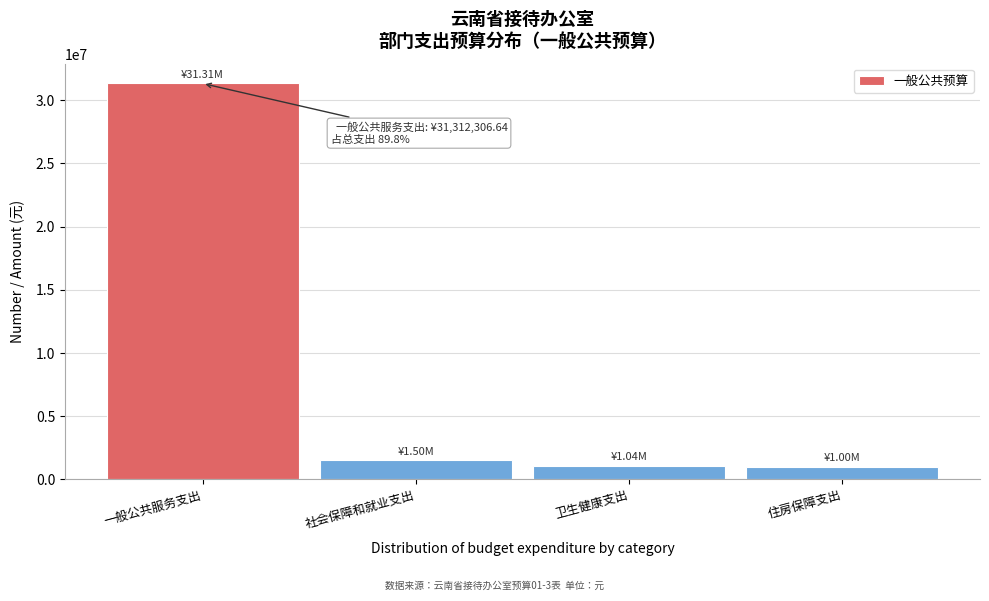

What is the difference between the maximum and minimum values?

30312306.6